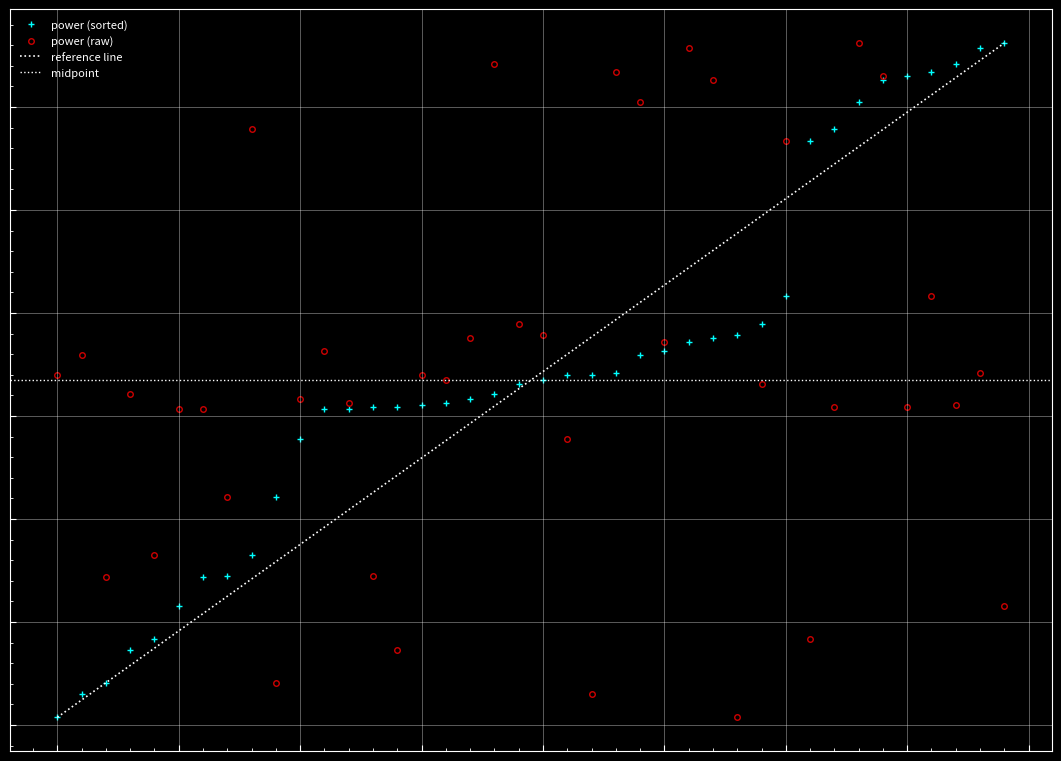

What position from the left is 2023-03-18T00:08:00?

6